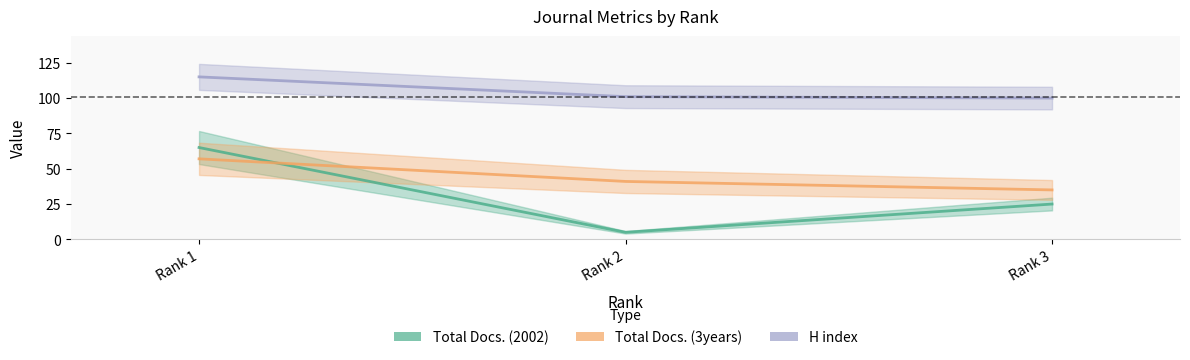

Rank the series by their maximum value, from highest to lowest.

H index, Total Docs. (2002), Total Docs. (3years)